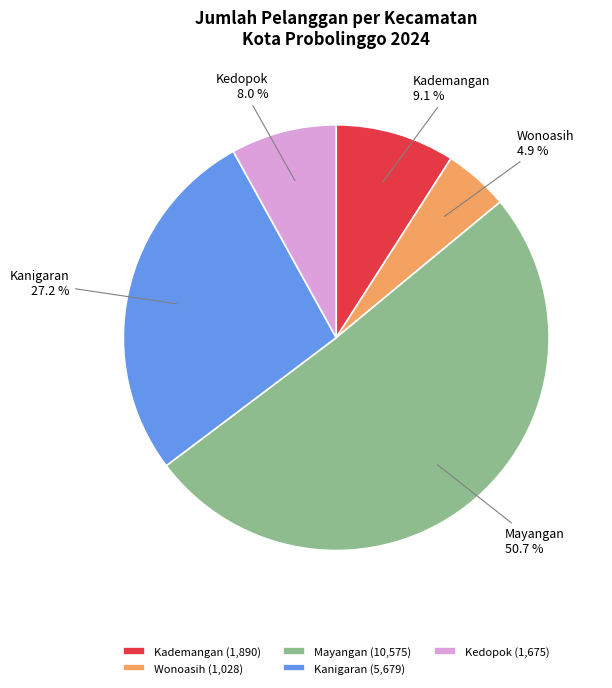

To the nearest percent, what is the difference between the largest and smallest slice percentages?

46%